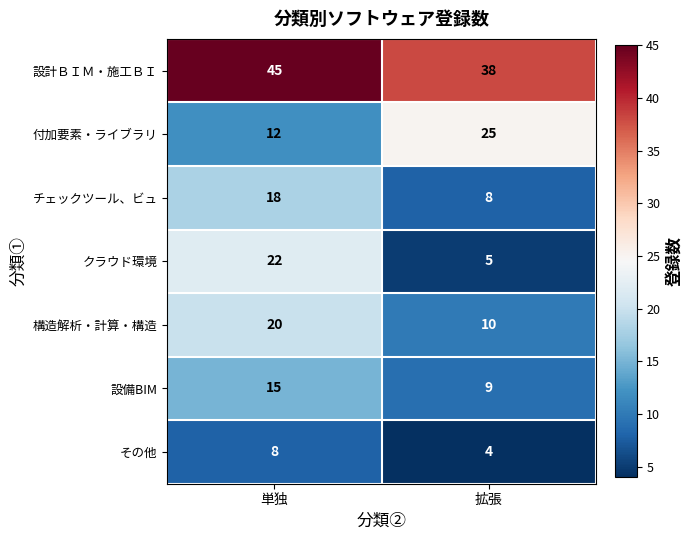

What is the smallest value displayed?

4